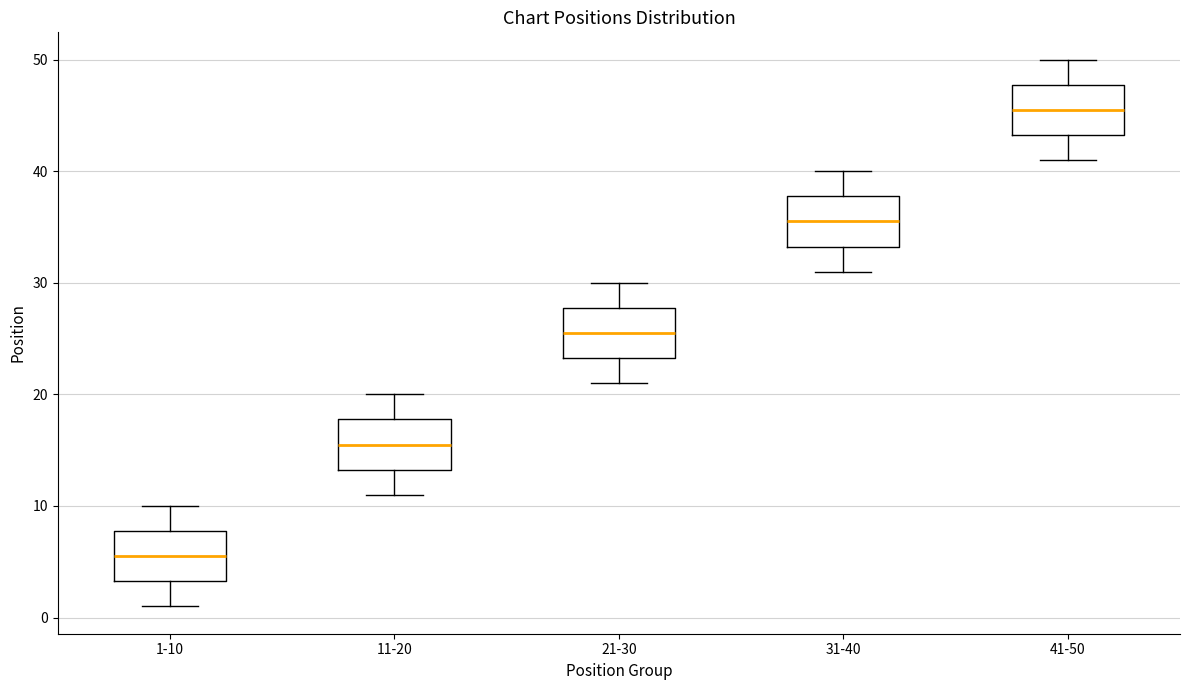

Reading left to right, read every box against the y-axis: the position of its median line, the range the box covers, and the ends of its whiskers. The values are not printed on the chart, so give them approximately, as read against the axis.

1-10: median 6, box 3 to 8, whiskers 1 to 10
11-20: median 16, box 13 to 18, whiskers 11 to 20
21-30: median 26, box 23 to 28, whiskers 21 to 30
31-40: median 36, box 33 to 38, whiskers 31 to 40
41-50: median 46, box 43 to 48, whiskers 41 to 50